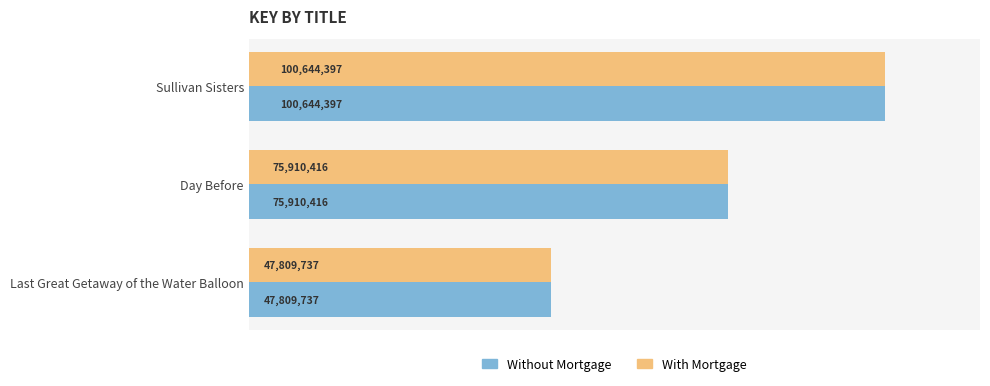

What are all the series names shown in the legend?

Without Mortgage, With Mortgage